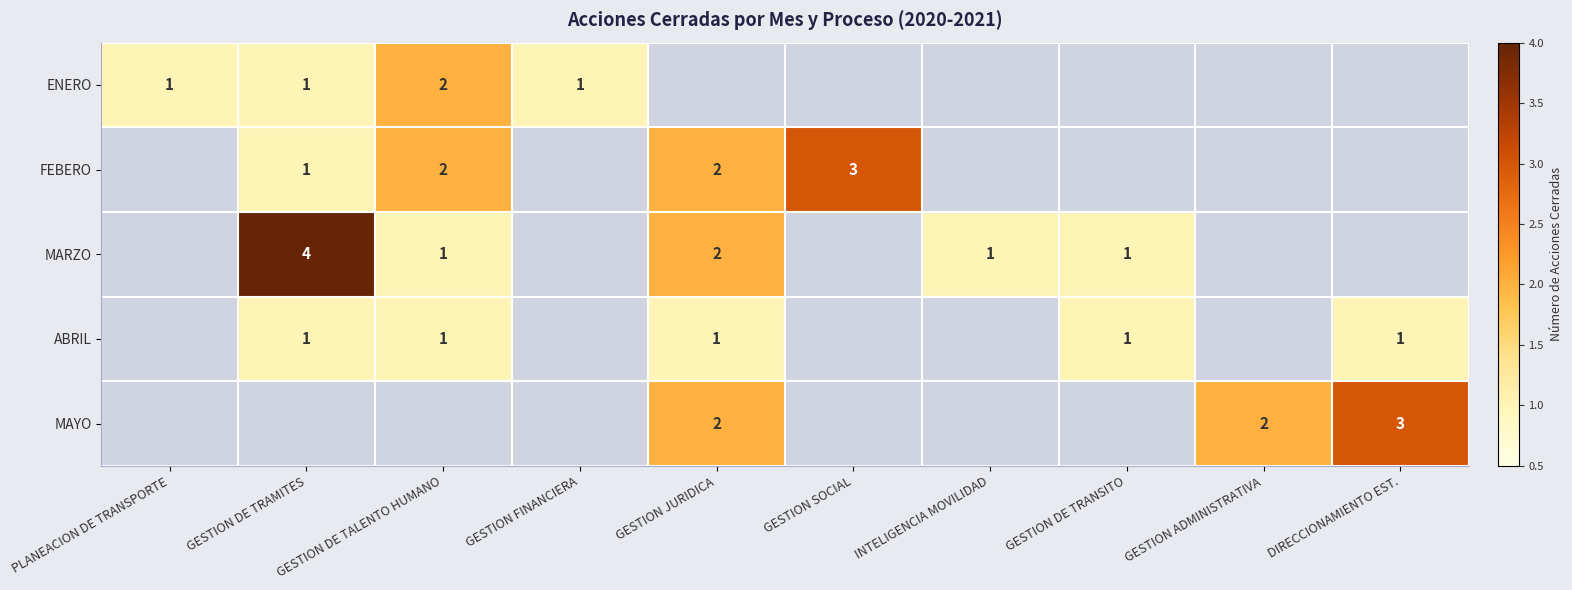

The ABRIL series shows 2 at GESTION DE TRANSITO. True or false?

False